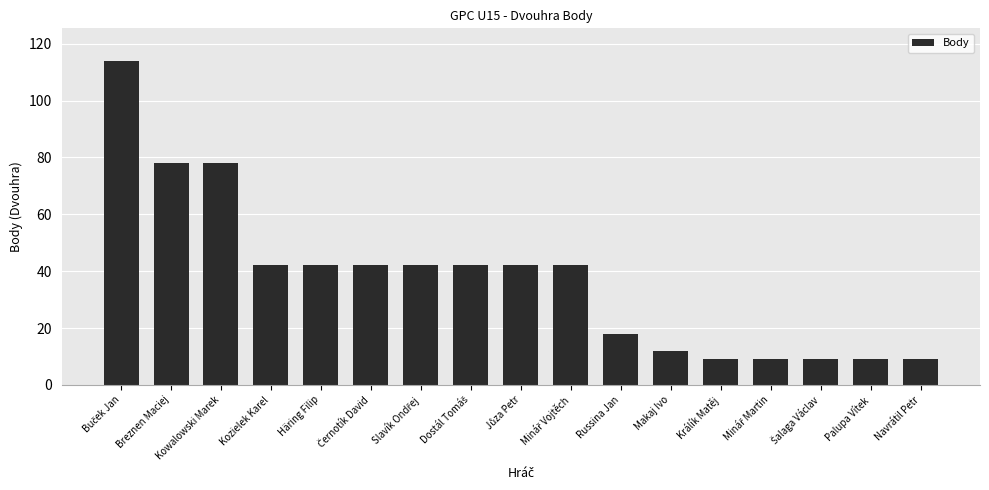

What is the difference between the second highest and minimum values?

69